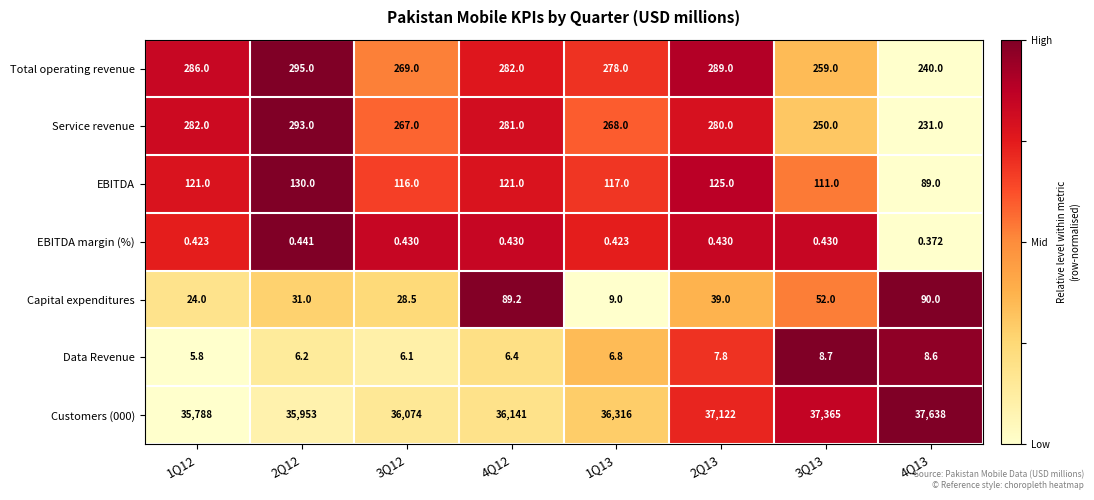

Which label corresponds to the largest value in the chart?

4Q13